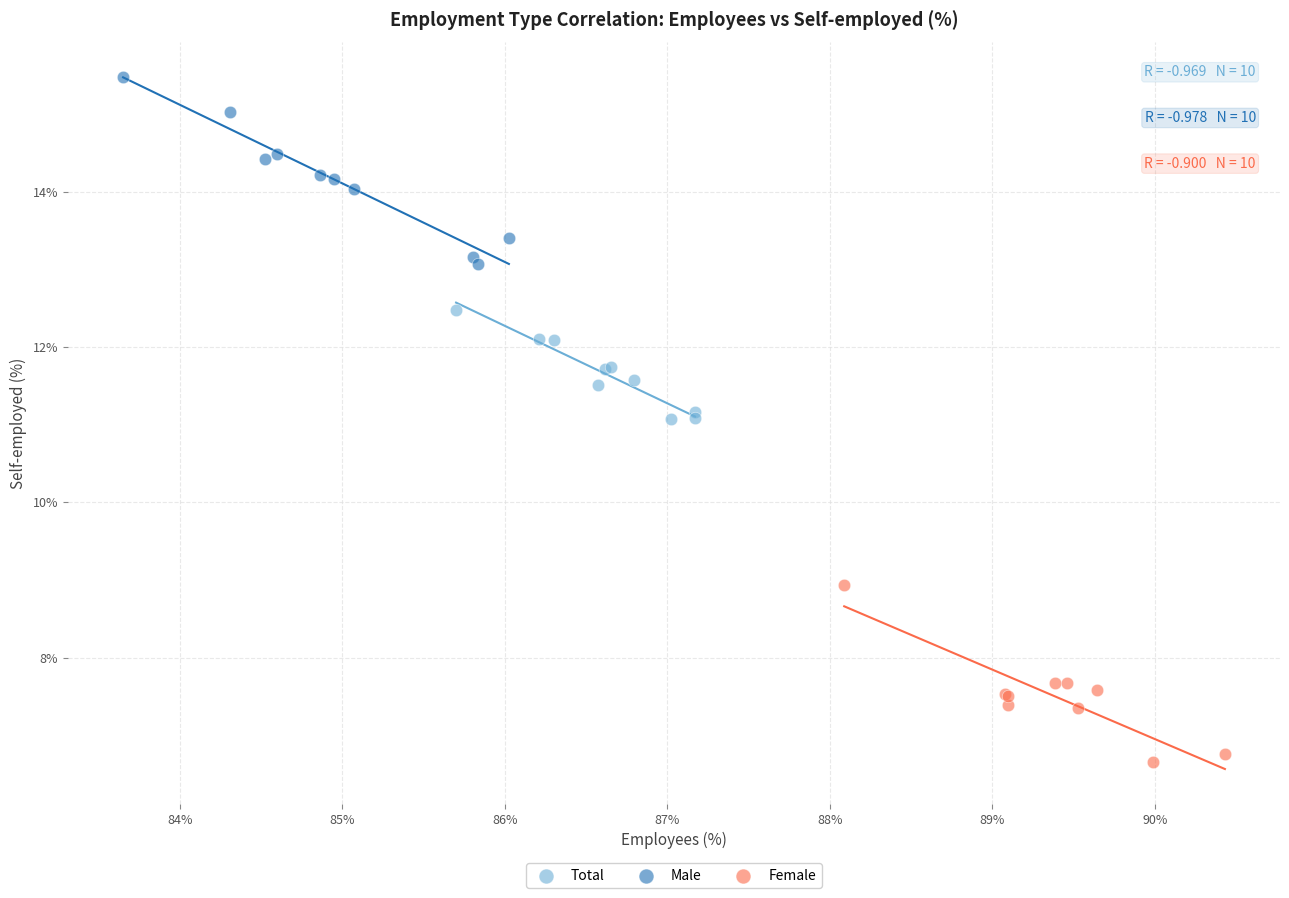

Which series contains the highest Y value?

Male